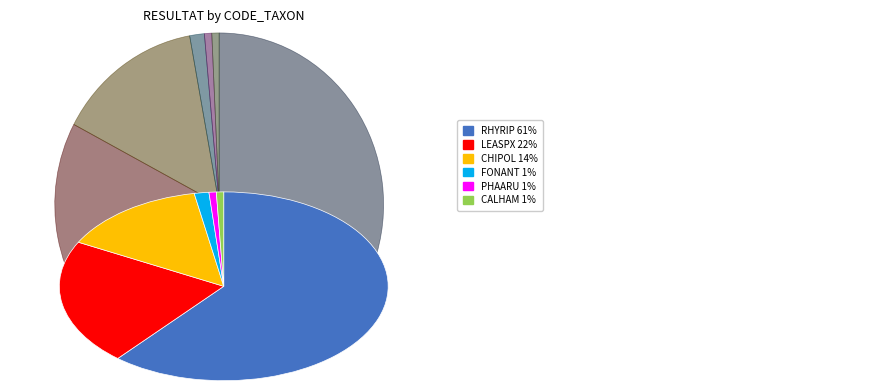

Does any single category account for the majority?

Yes